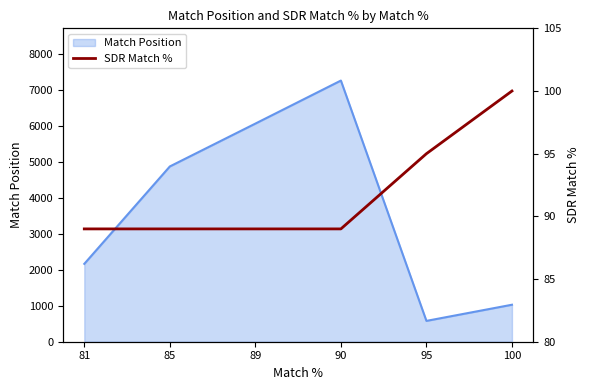

Rank the categories by Match Position value from lowest to highest.

95, 100, 81, 85, 89, 90